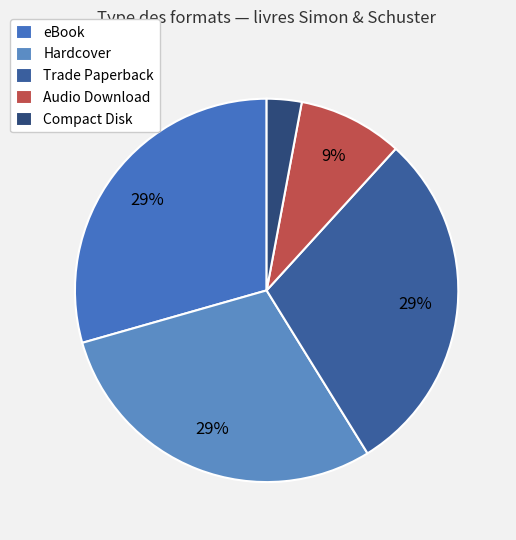

How many slices are in this pie chart?

5